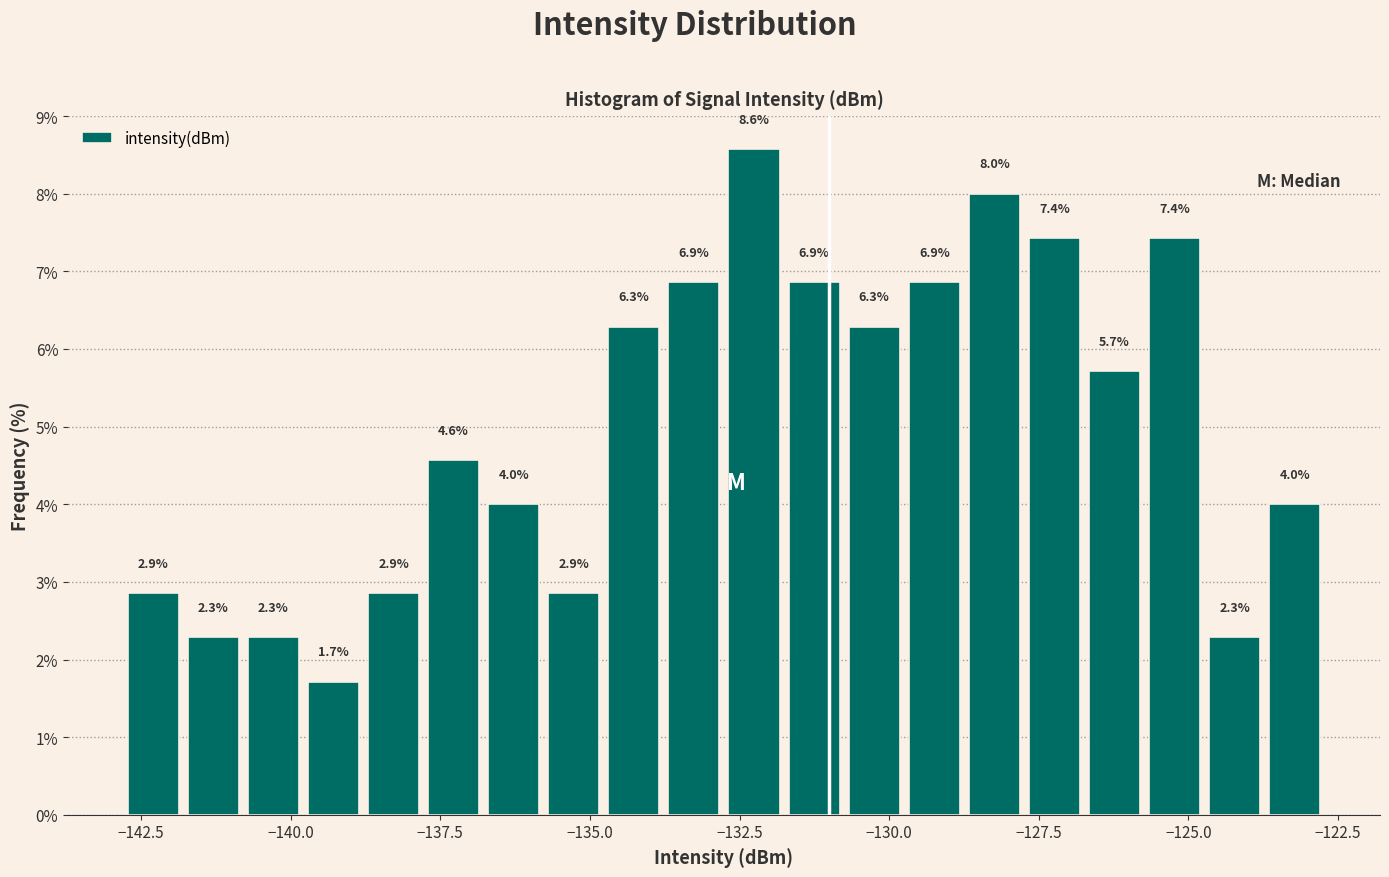

Around what value on the x-axis is the tallest bar? Give the approximate position of its centre, as read against the axis.

-132.5